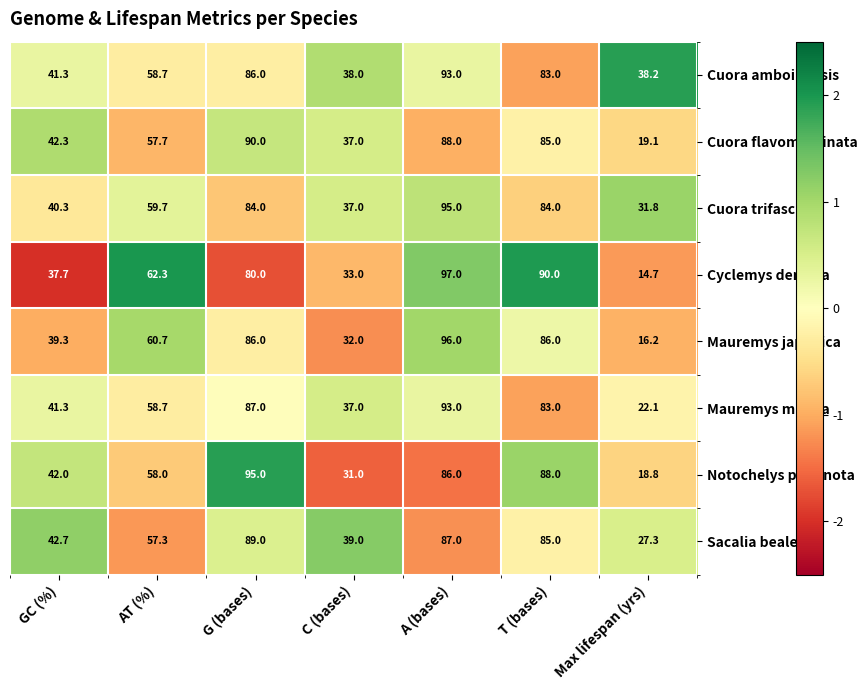

What is the minimum value shown in the chart?

14.7